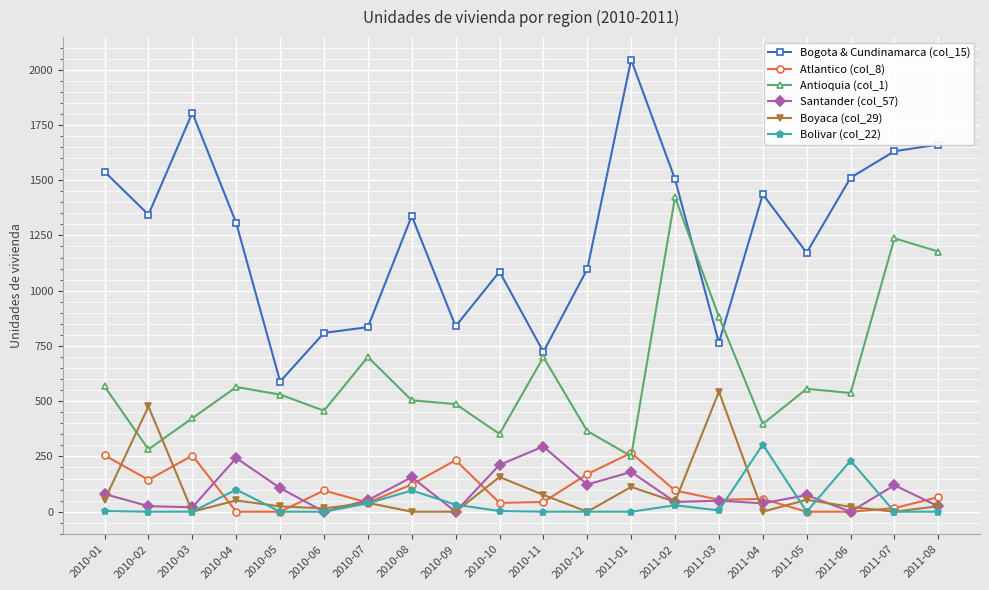

What is the difference between the highest and lowest values at 2010-04?

1306